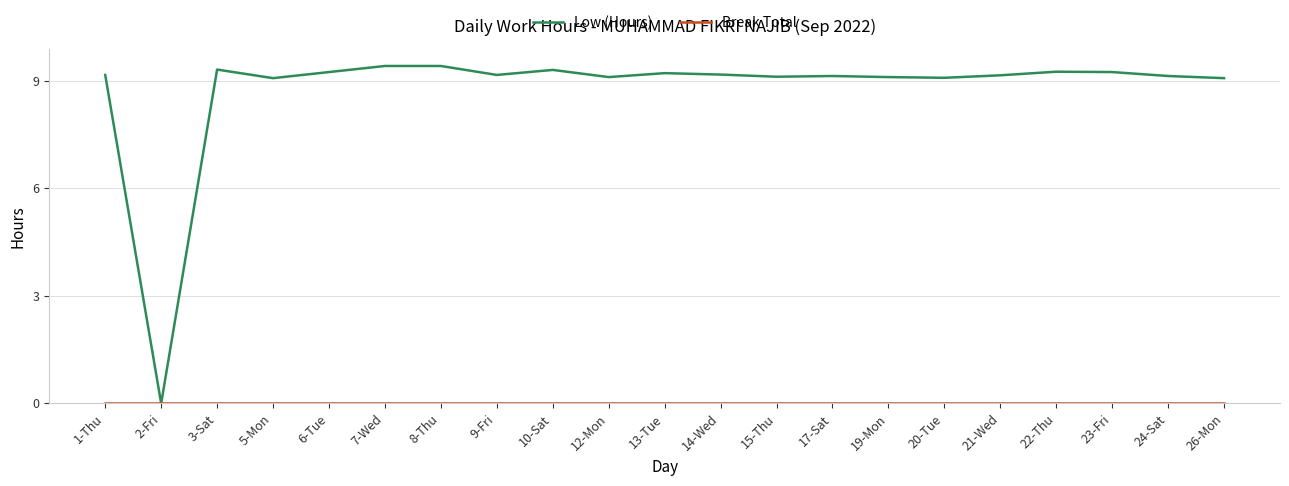

Which series has the largest range (max minus min)?

Low (Hours)